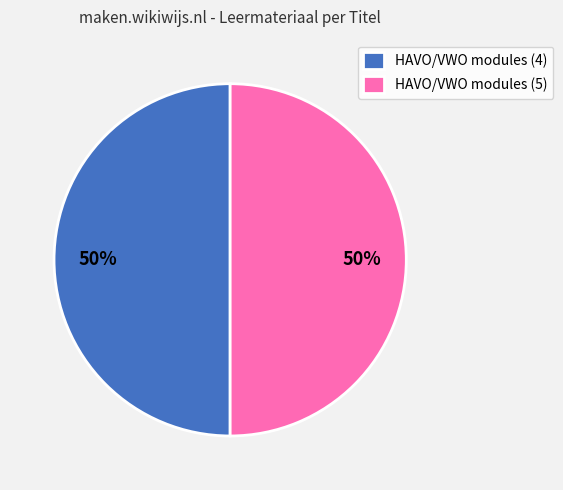

To the nearest percent, what is the average slice percentage?

50%